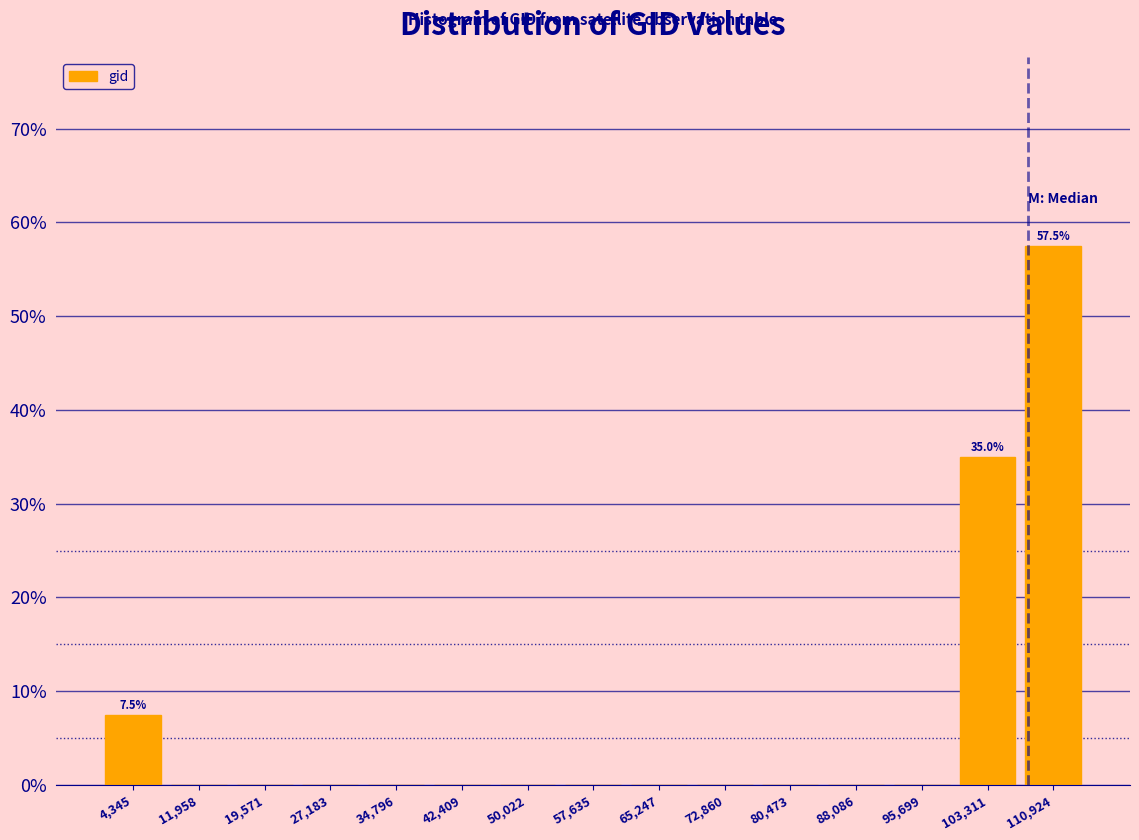

Which range on the x-axis has the tallest bar?

107000 to 115000